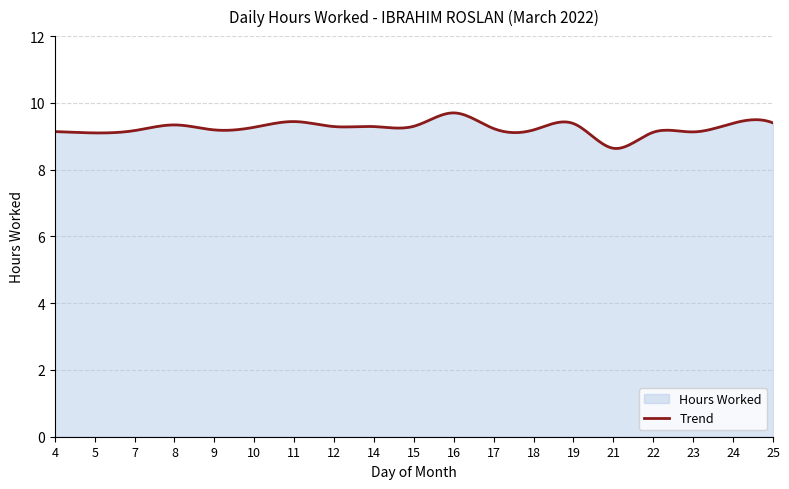

What is the change in value from 11 to 17?

-0.2